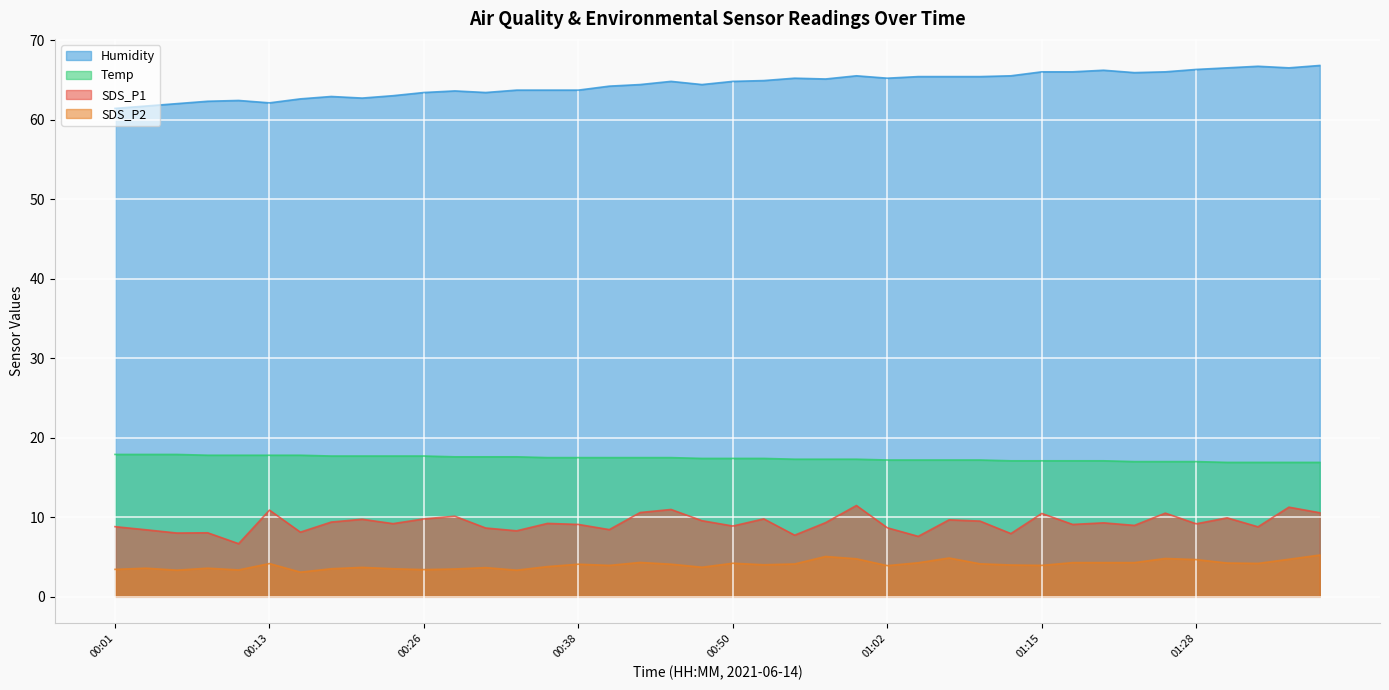

Which category has the lowest value in the Temp series?

01:31